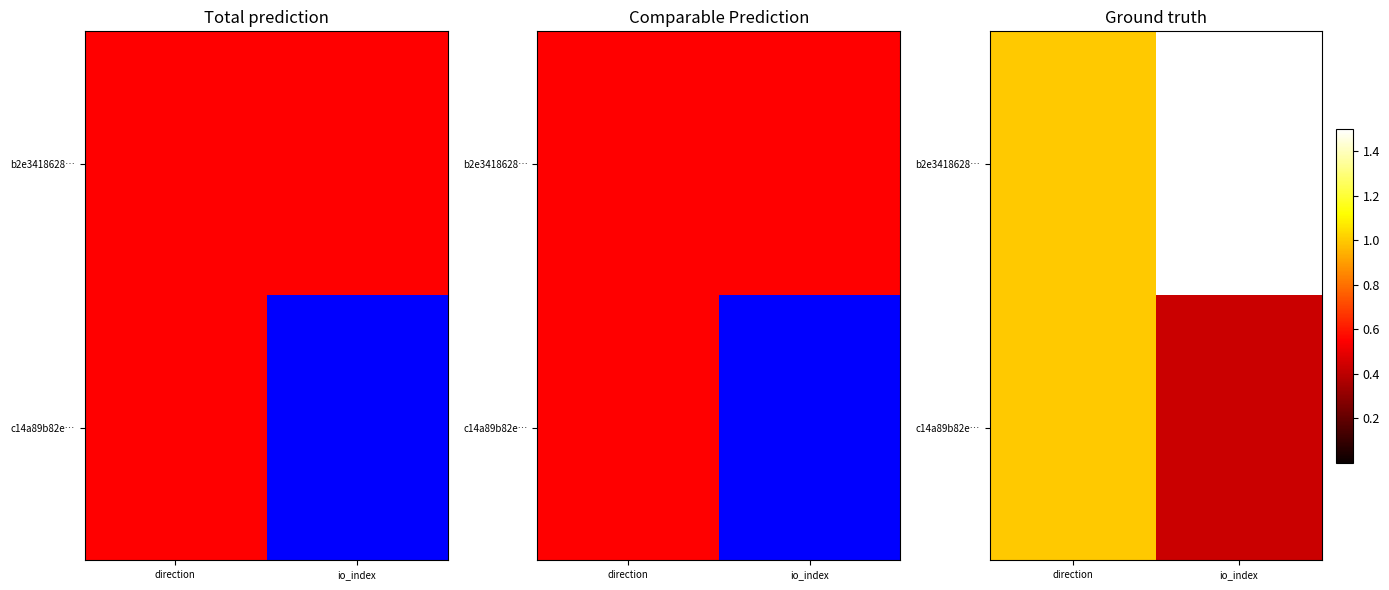

List the series in order of their overall mean, highest first.

b2e3418628…, c14a89b82e…